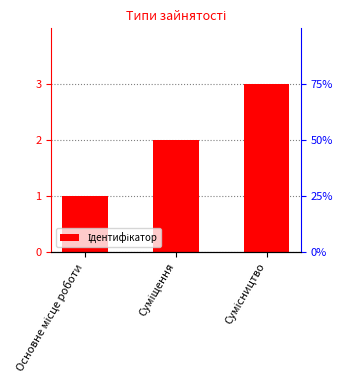

What is the change in value from Основне місце роботи to Суміщення?

+1